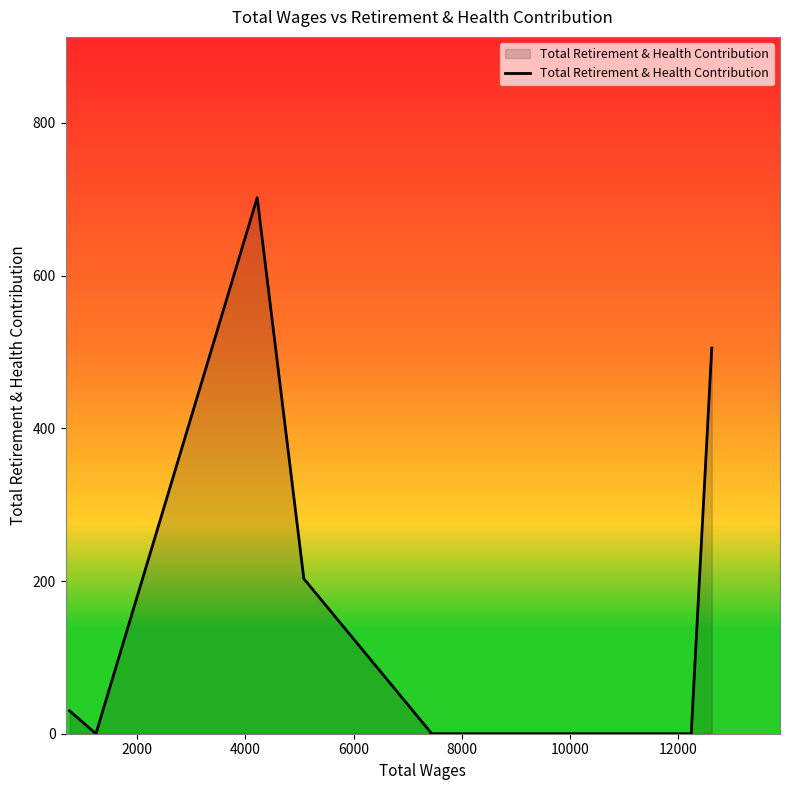

True or false: the data has more than 2 interior local peaks.

False